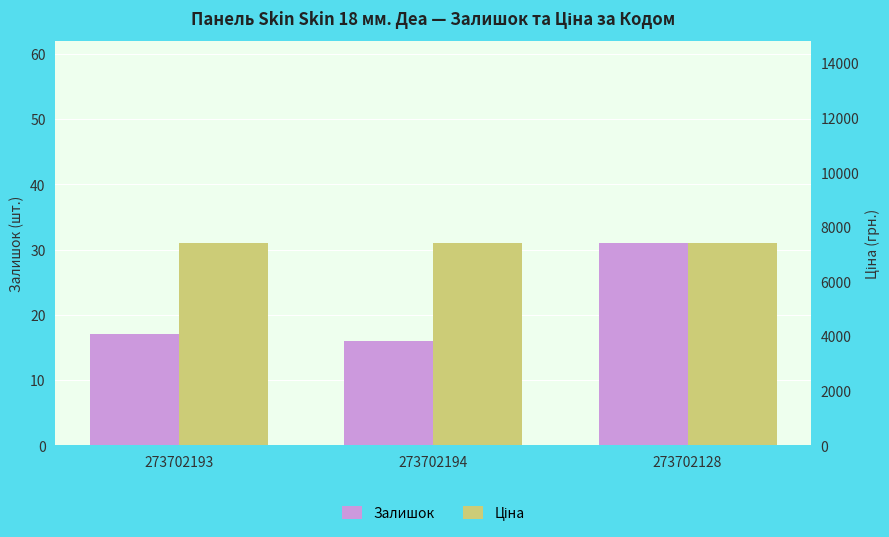

How many bars are there in total?

6